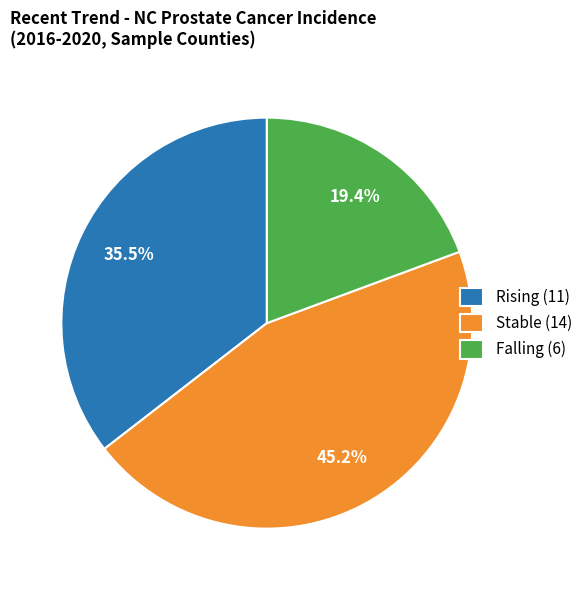

What is the smallest slice in the pie chart?

Falling (6)